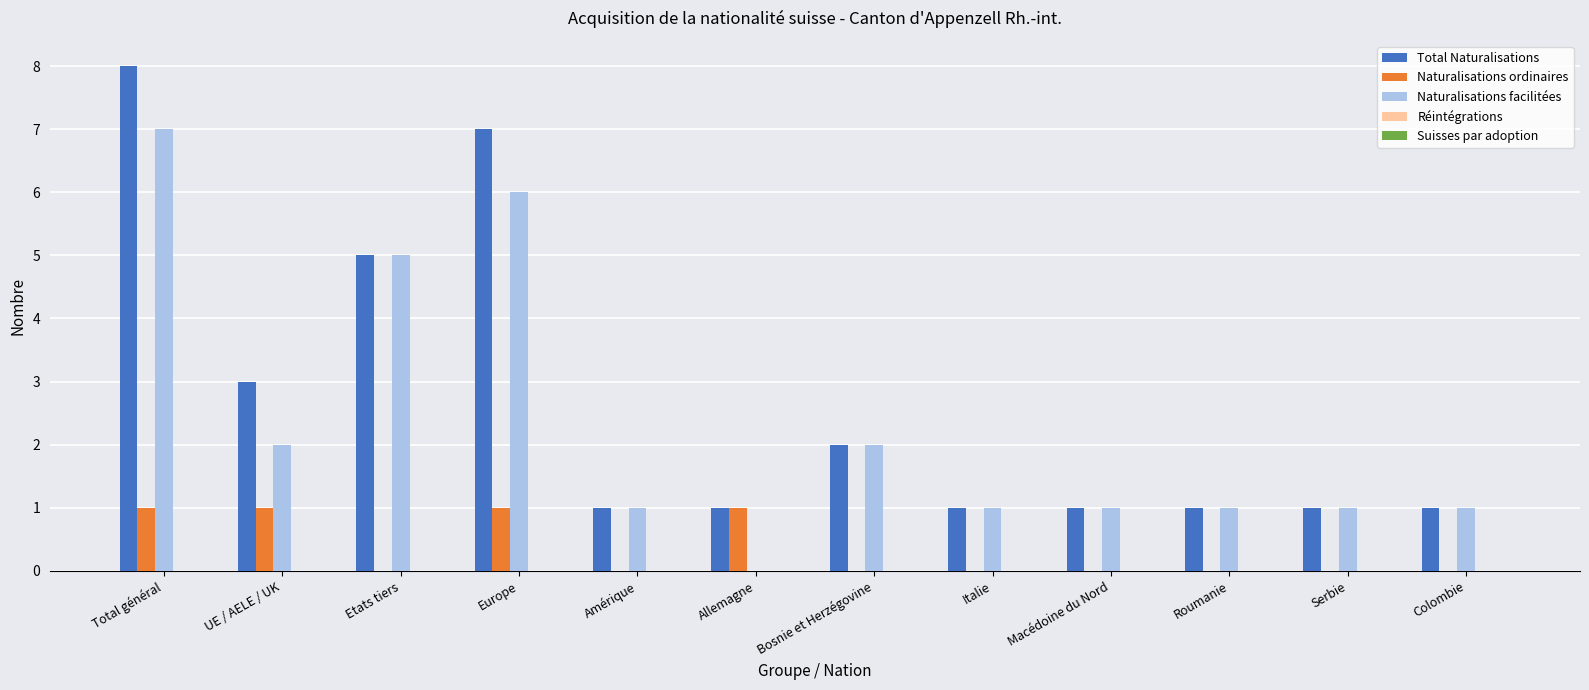

Which label corresponds to the largest value in the chart?

Total général